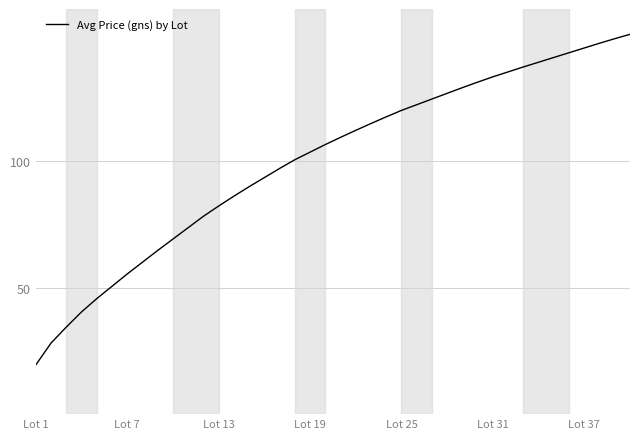

What is the minimum value shown in the chart?

19.5